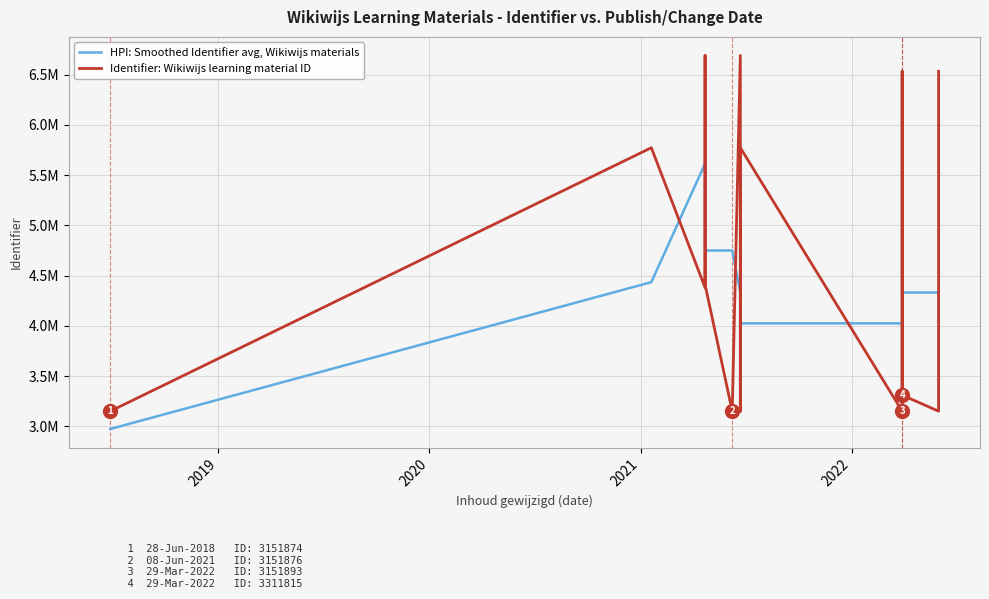

List the series in order of their peak value, highest first.

Identifier: Wikiwijs learning material ID, HPI: Smoothed Identifier avg, Wikiwijs materials